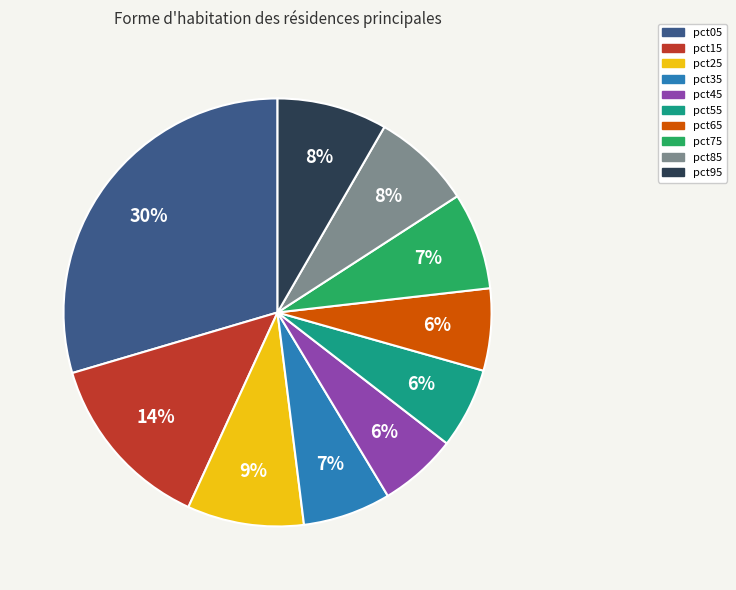

To the nearest percent, what percentage of the pie is pct95?

8%